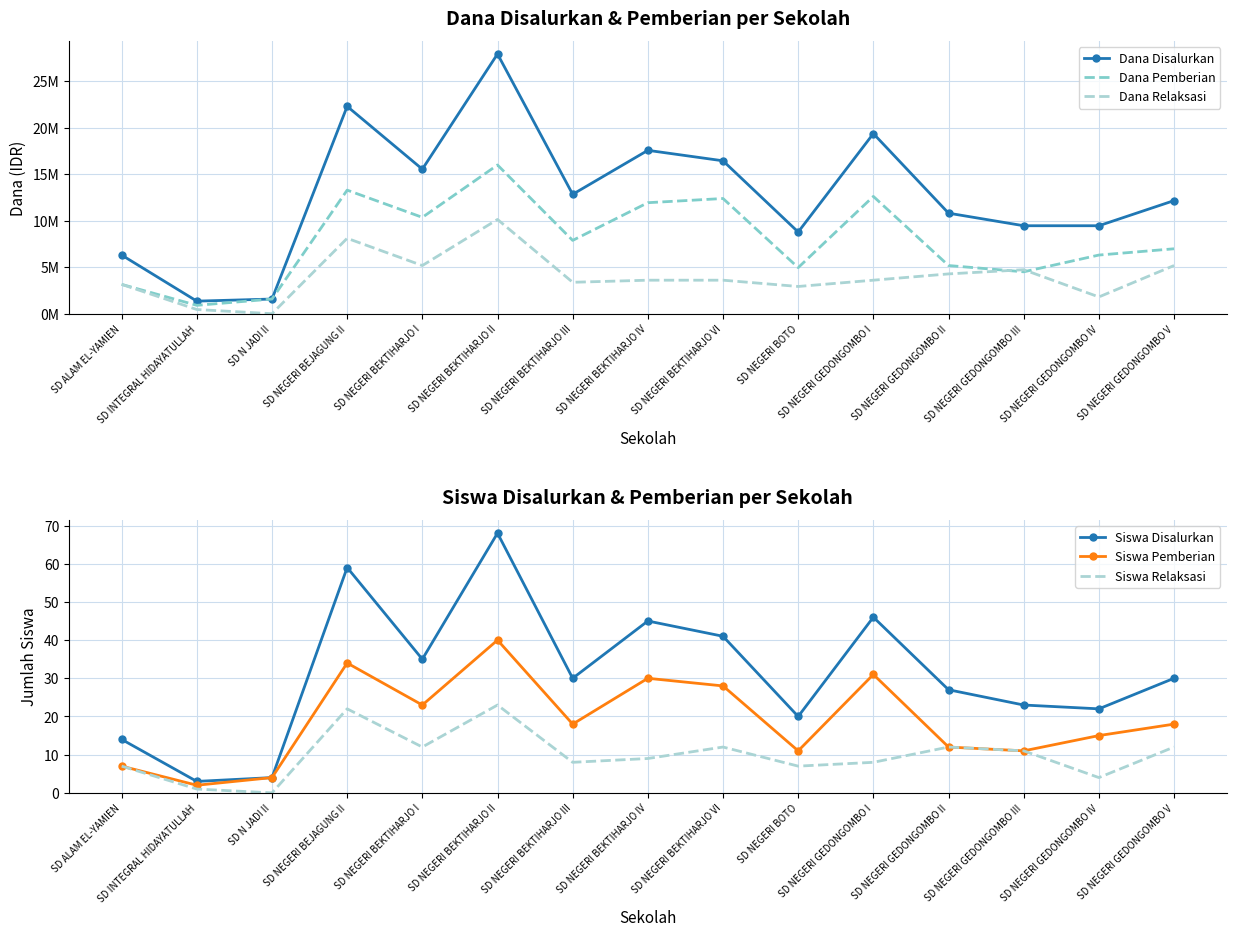

How many categories are shown in the chart?

15